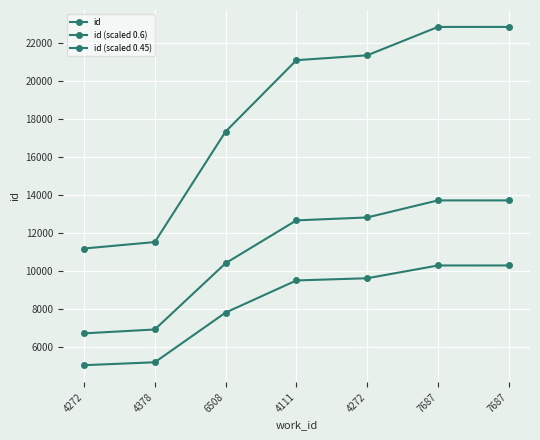

How many lines are shown in the chart?

3